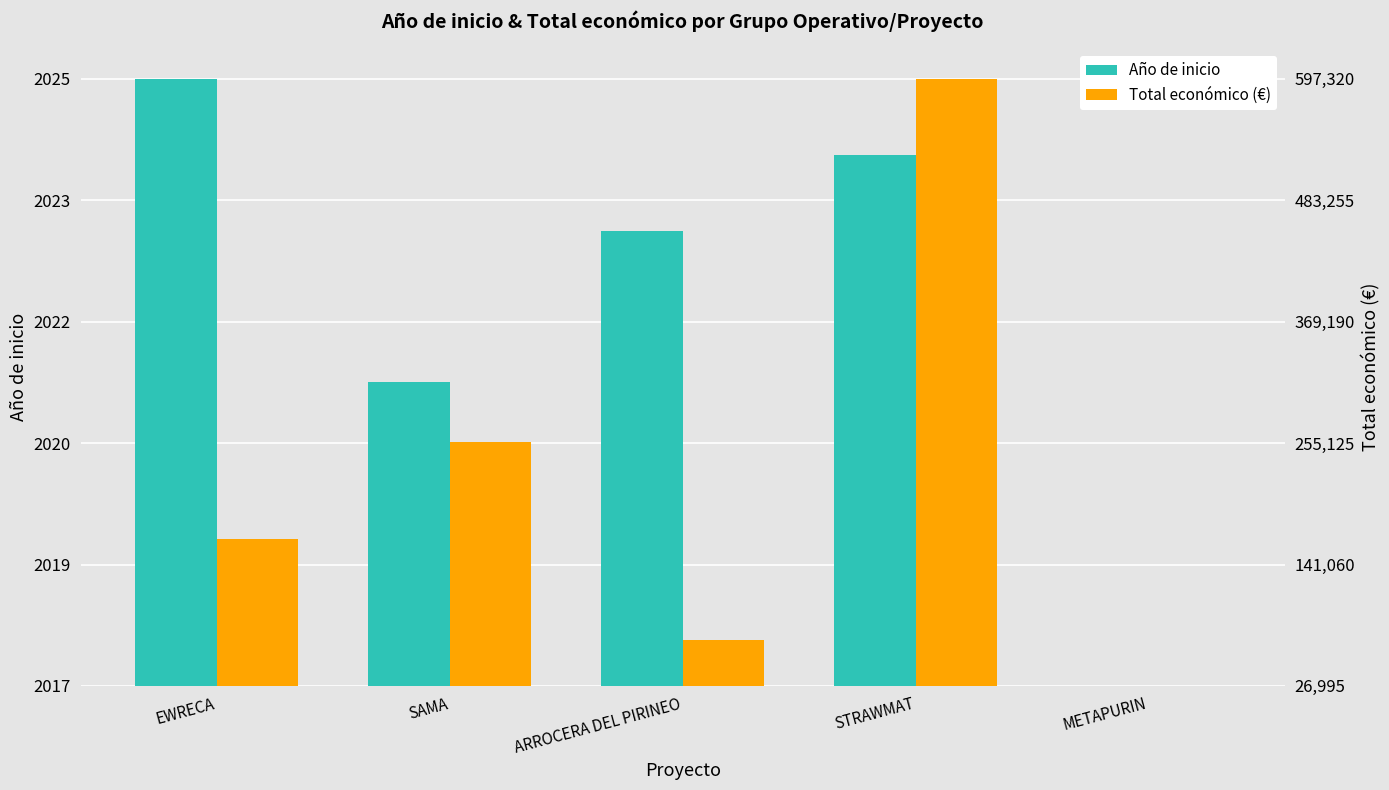

Reading left to right, extract all data points from this chart.

Año de inicio: 1.0	0.5	0.8	0.9	0.0
Total económico (€): 0.2	0.4	0.1	1.0	0.0